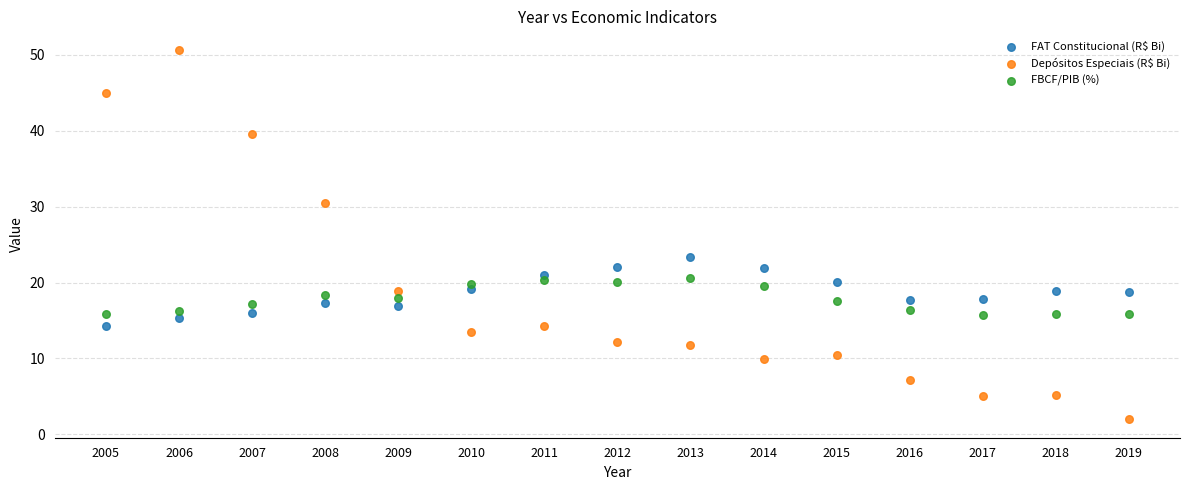

Which series has the widest spread of Y values?

Depósitos Especiais (R$ Bi)